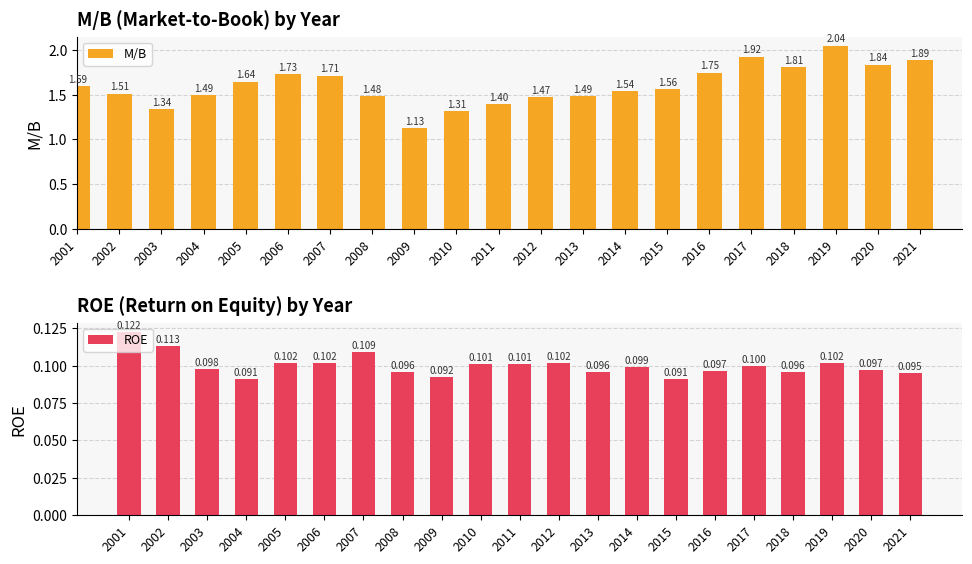

Which category has the highest value across all series?

2019